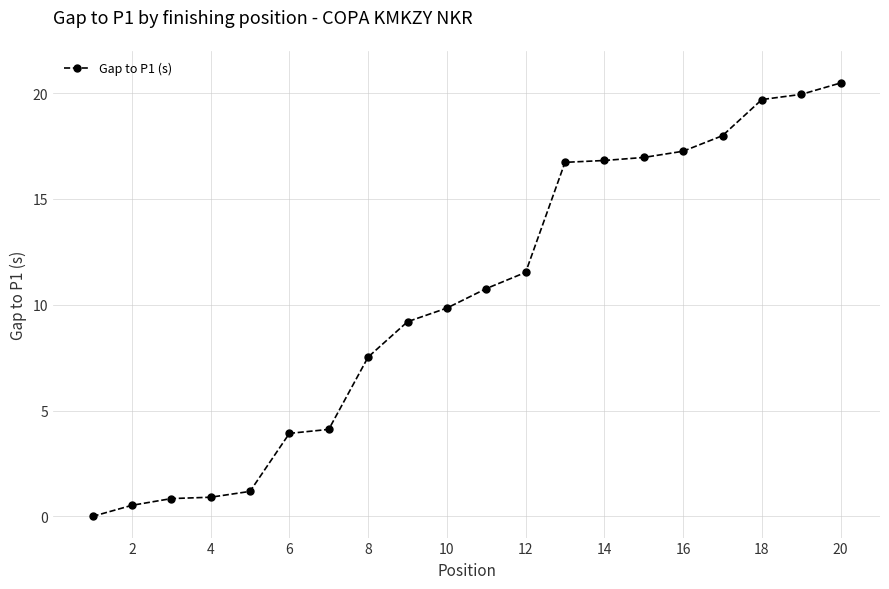

What is the greatest value displayed?

20.5